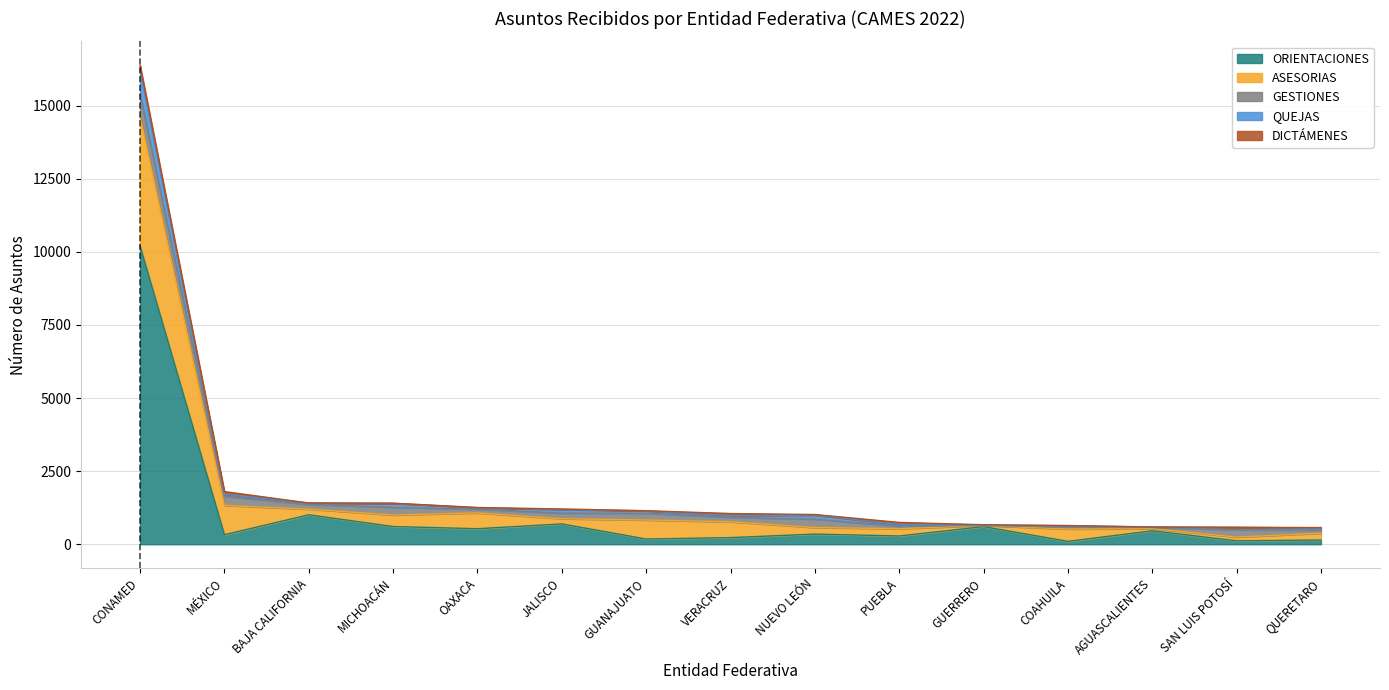

True or false: ORIENTACIONES has a value of 4655 at CONAMED.

False